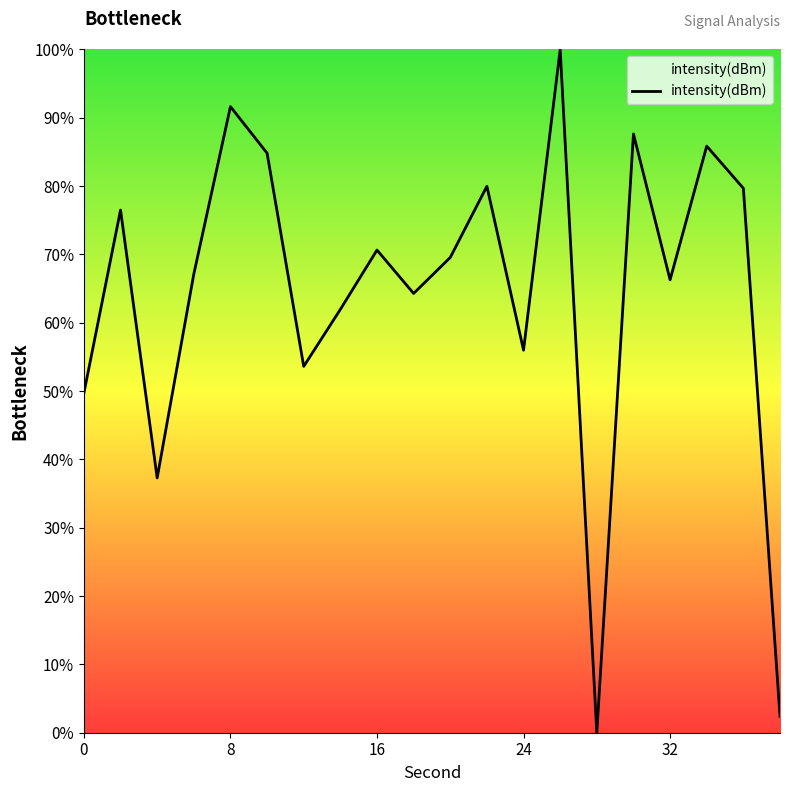

What is the greatest value displayed?

100.0